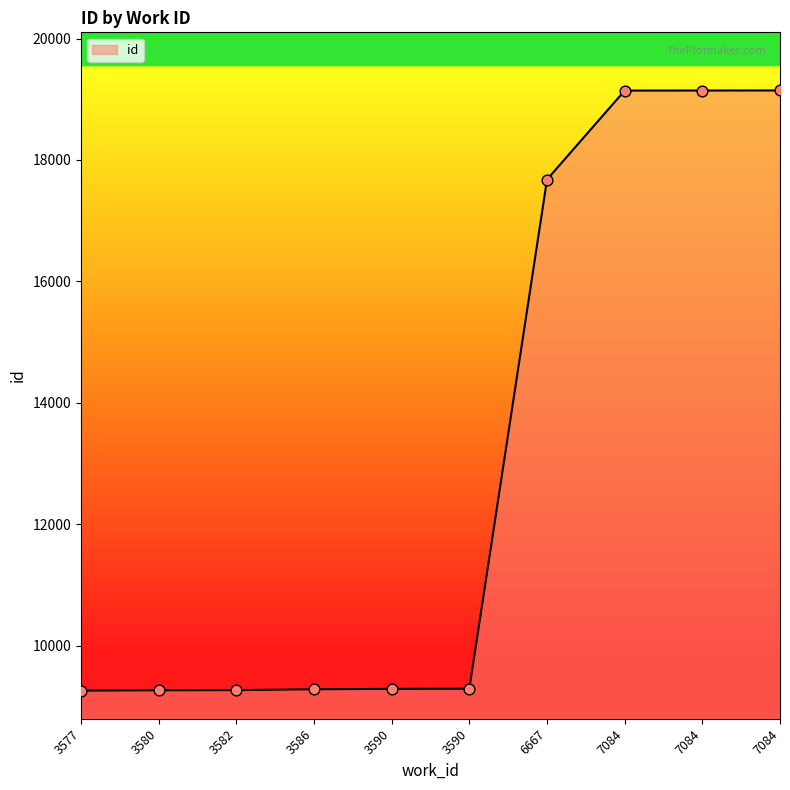

What is the change in value from 3590 to 7084?

+9856